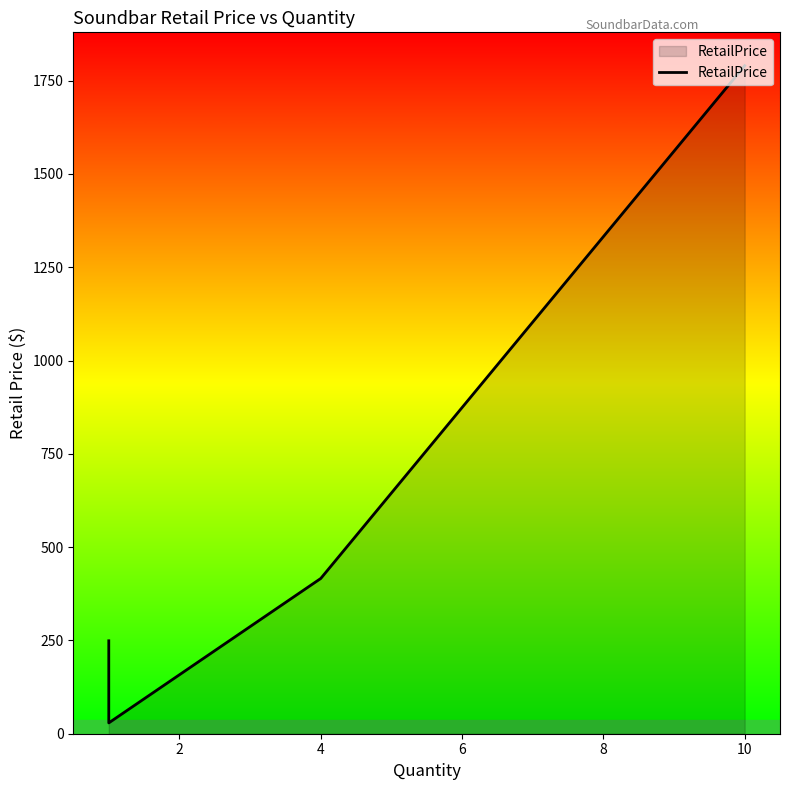

How many data points are less than 149?

5